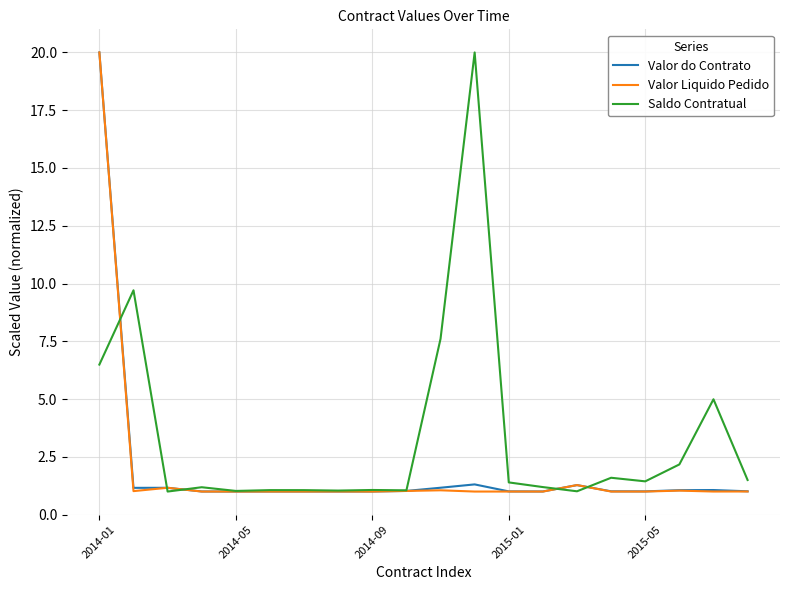

What is the maximum value shown in the chart?

20.0